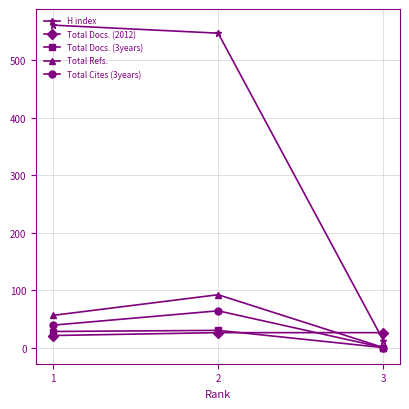

List the labels in order of H index value, smallest first.

3, 2, 1